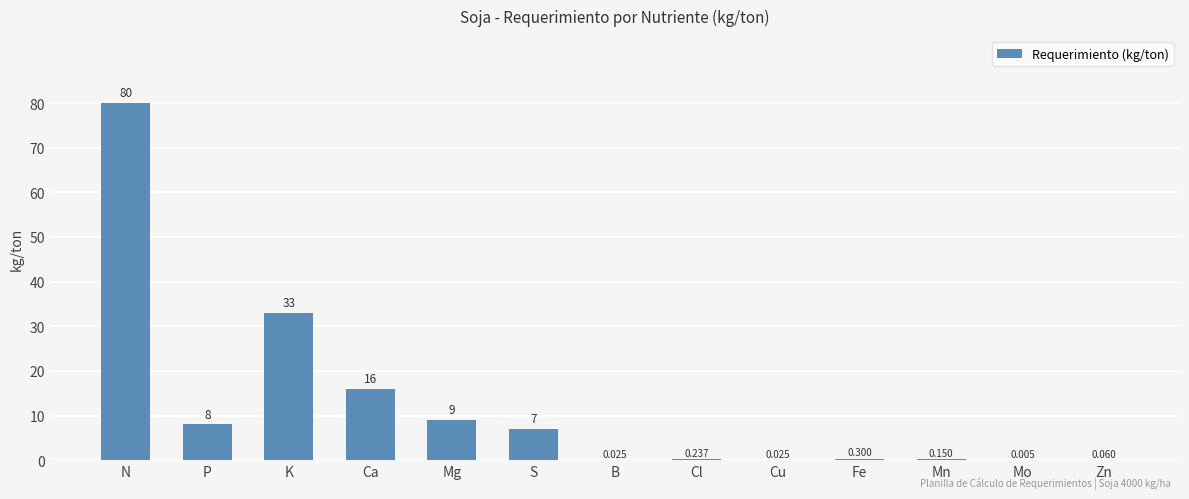

Are the bars horizontal?

No